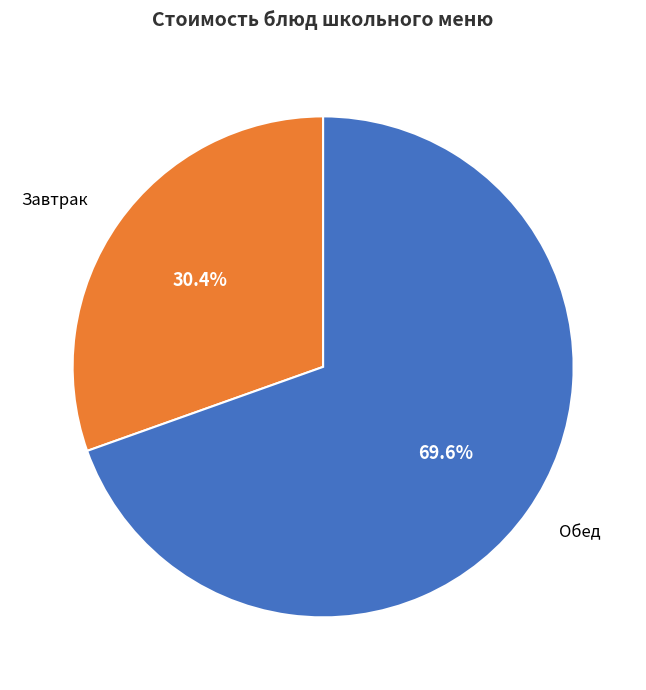

Does any single category account for the majority?

Yes